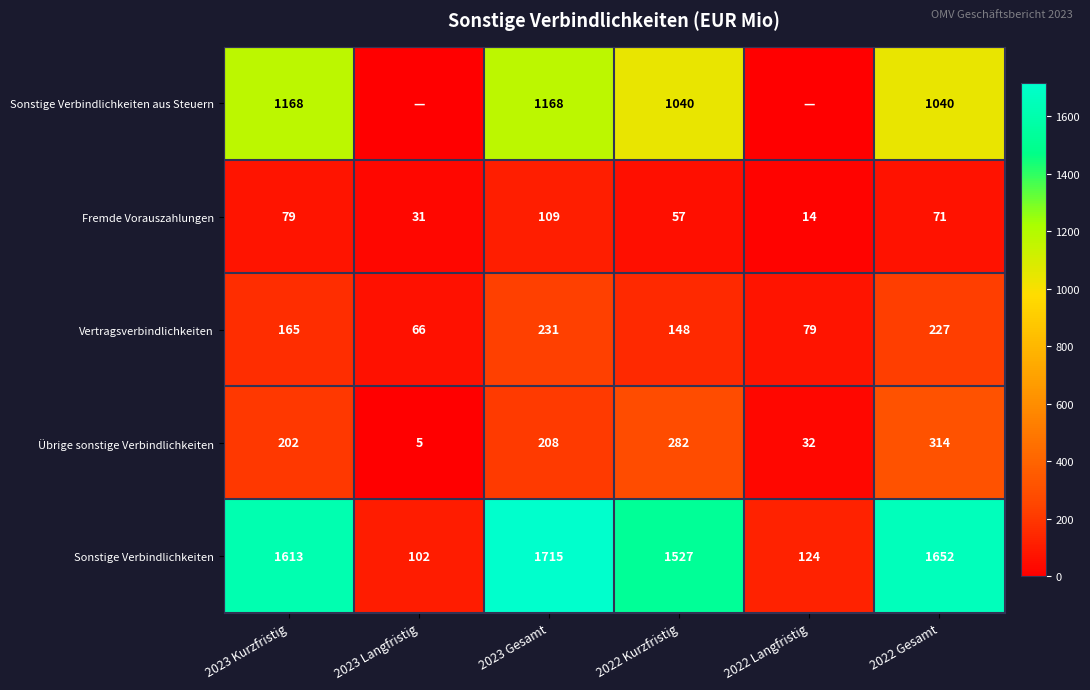

Between 2023 Kurzfristig and 2022 Gesamt, which series saw the biggest shift?

Sonstige Verbindlichkeiten aus Steuern